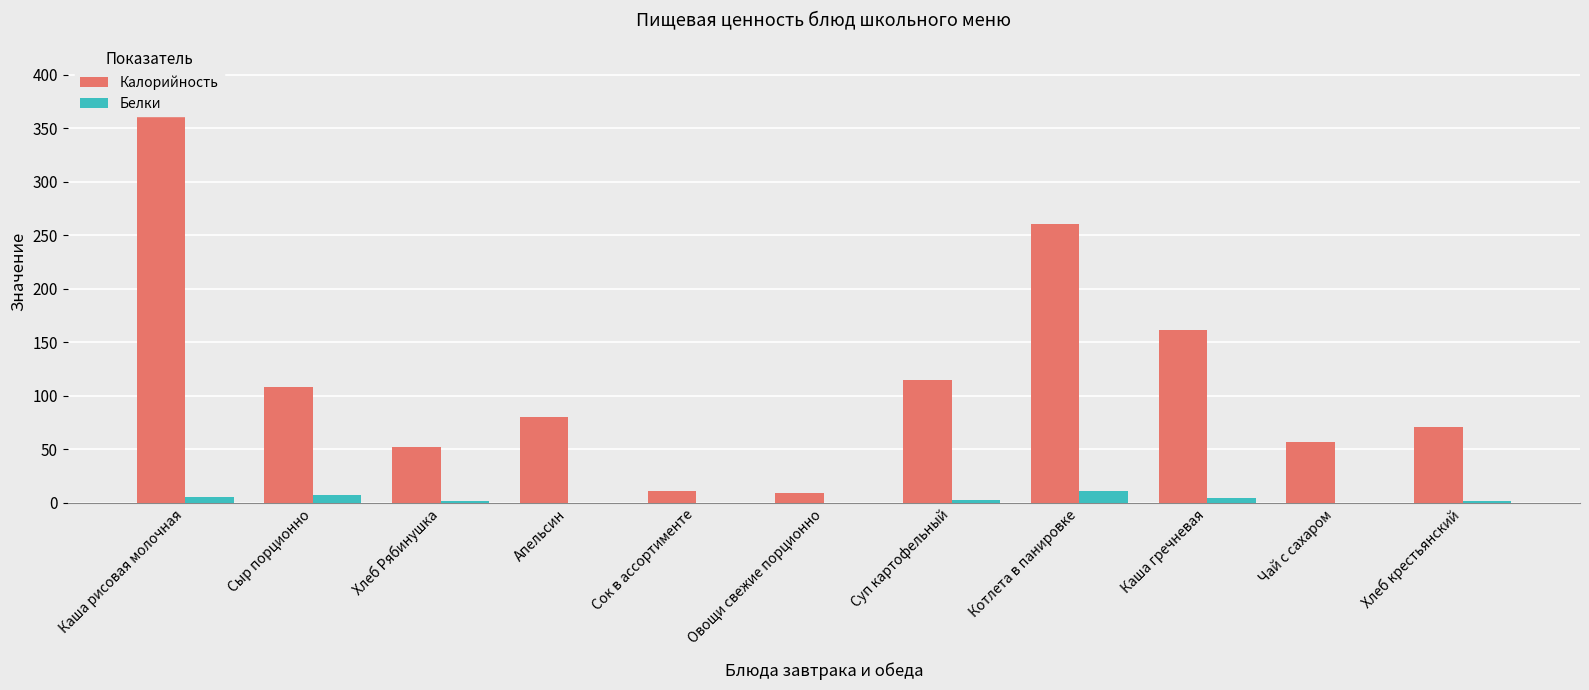

The value of Калорийность at Каша гречневая is 234. True or false?

False